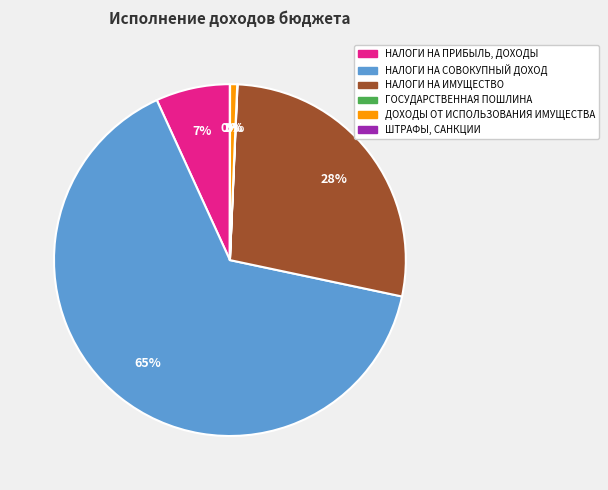

Is there any slice that represents more than half of the pie?

Yes